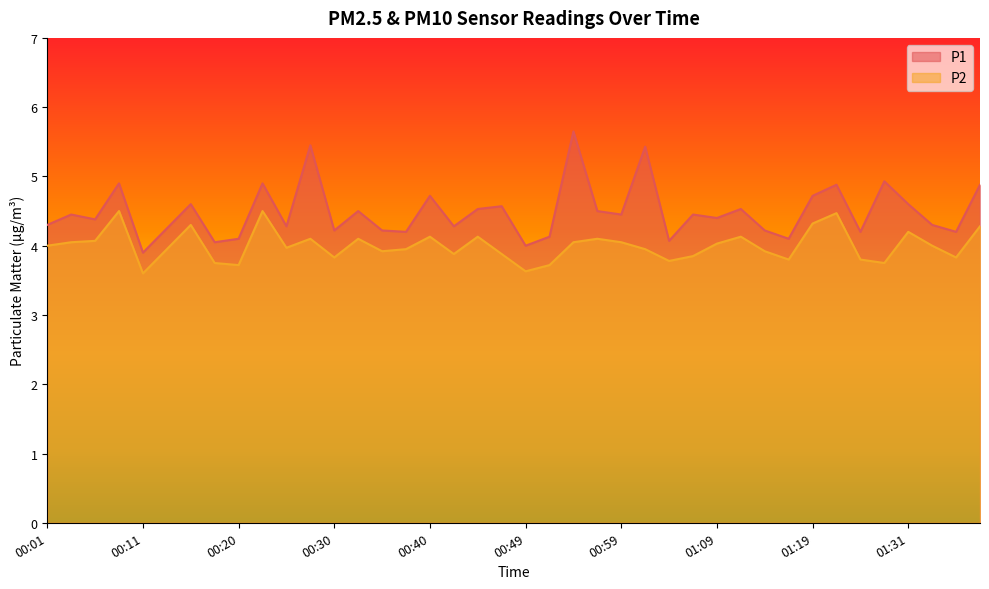

Rank the series at 00:03 from lowest to highest value.

P2, P1